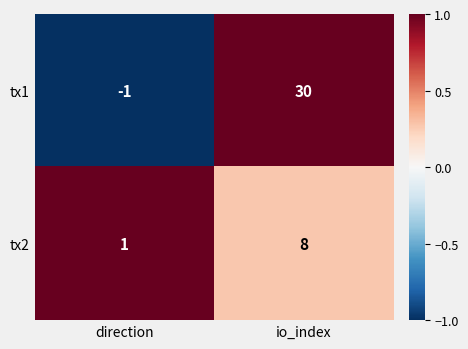

At how many categories does at least one series exceed 0?

2